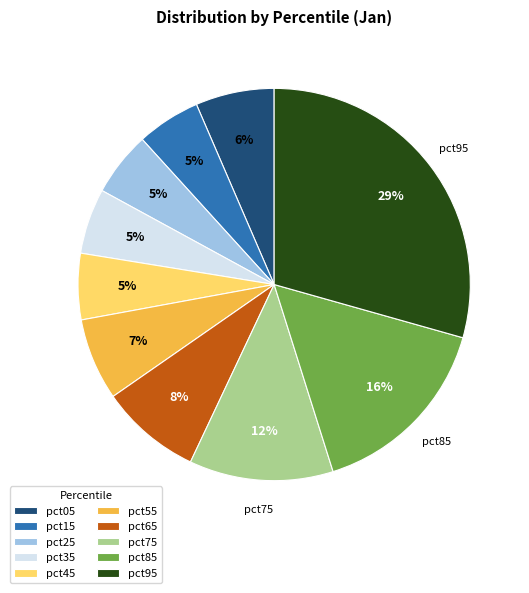

How many segments does this pie chart have?

10